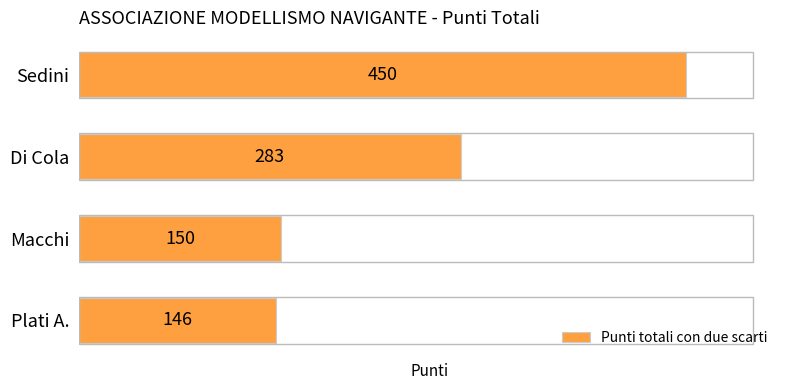

Where is the data nearest to the value 298?

Di Cola